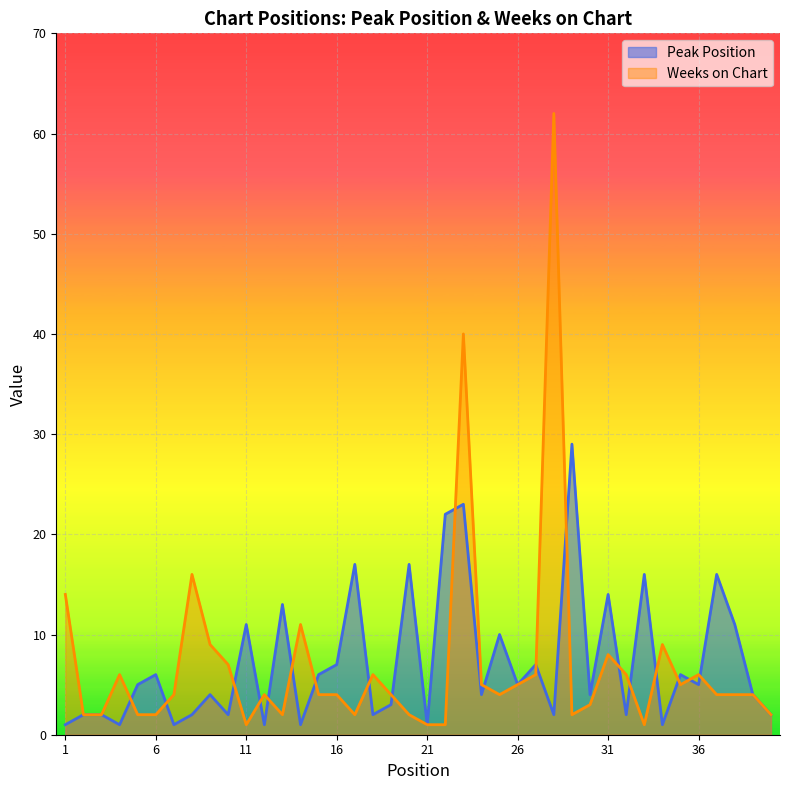

Between which two adjacent categories do Weeks on Chart and Peak Position first intersect?

4 and 5